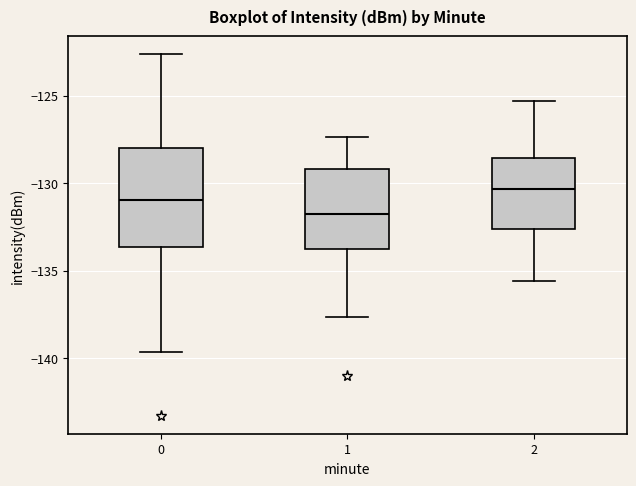

Which box is the tallest, from its lower edge to its upper edge?

0